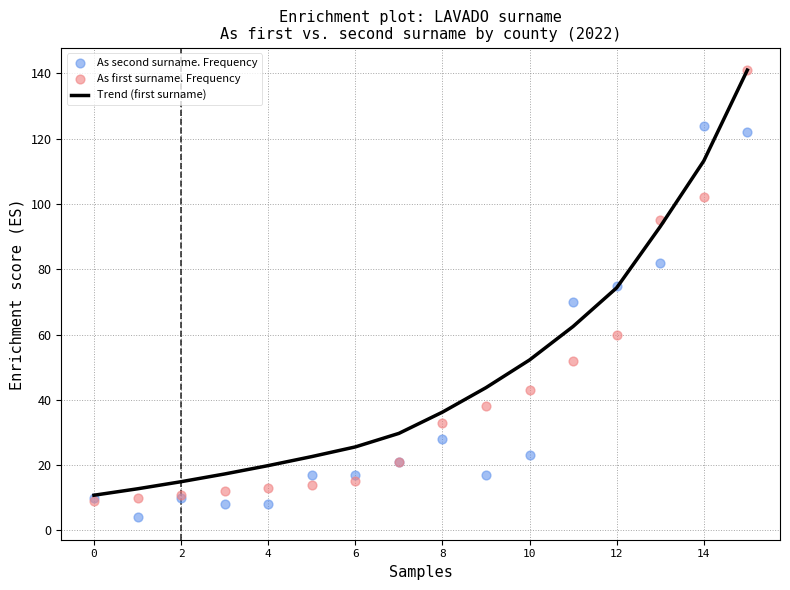

At how many categories does at least one series exceed 104?

2